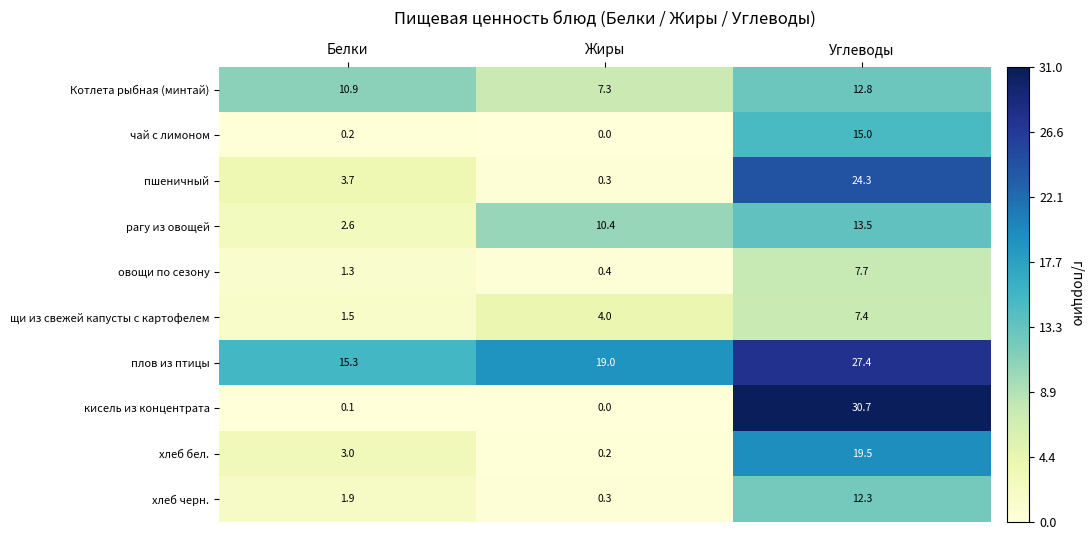

At which category does the chart reach its peak across all series?

Углеводы